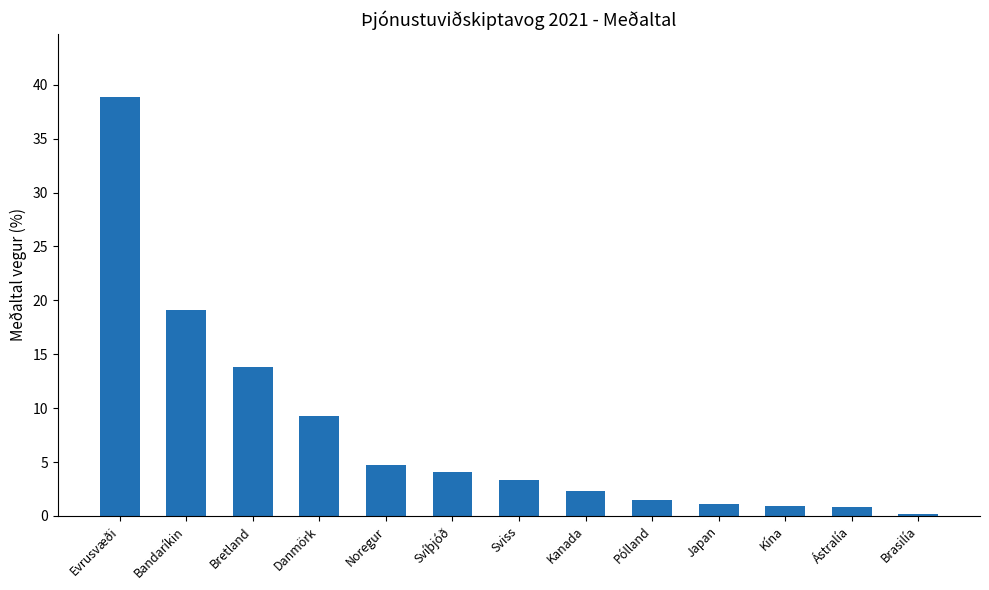

What is the average value?

7.7